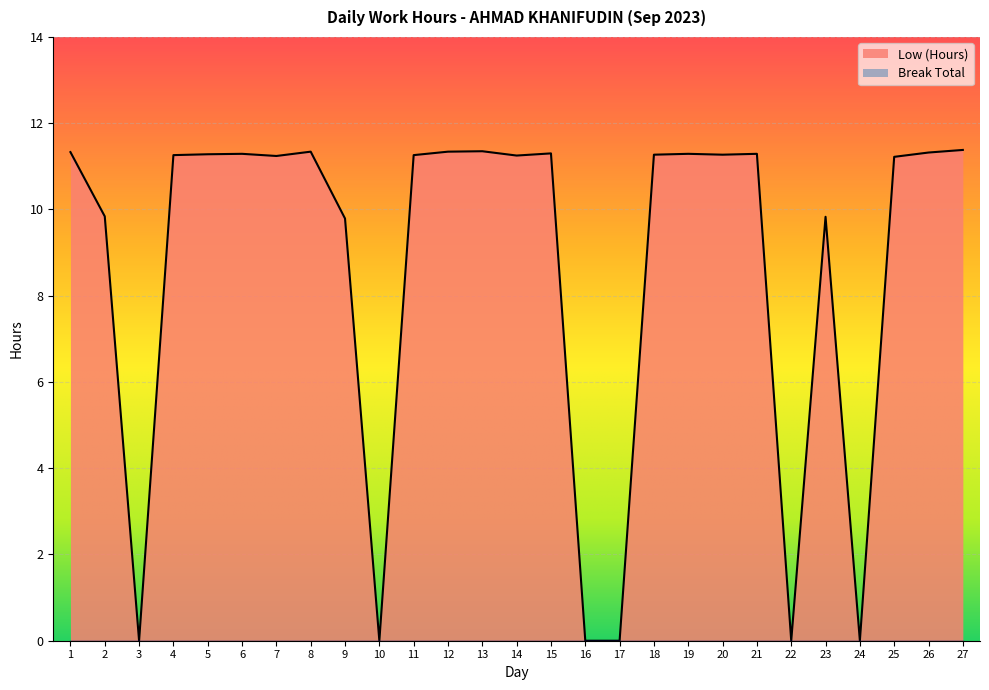

List the labels in order of value, smallest first.

3, 10, 16, 17, 22, 24, 9, 23, 2, 25, 7, 14, 4, 11, 18, 20, 5, 6, 19, 21, 15, 26, 1, 8, 12, 13, 27